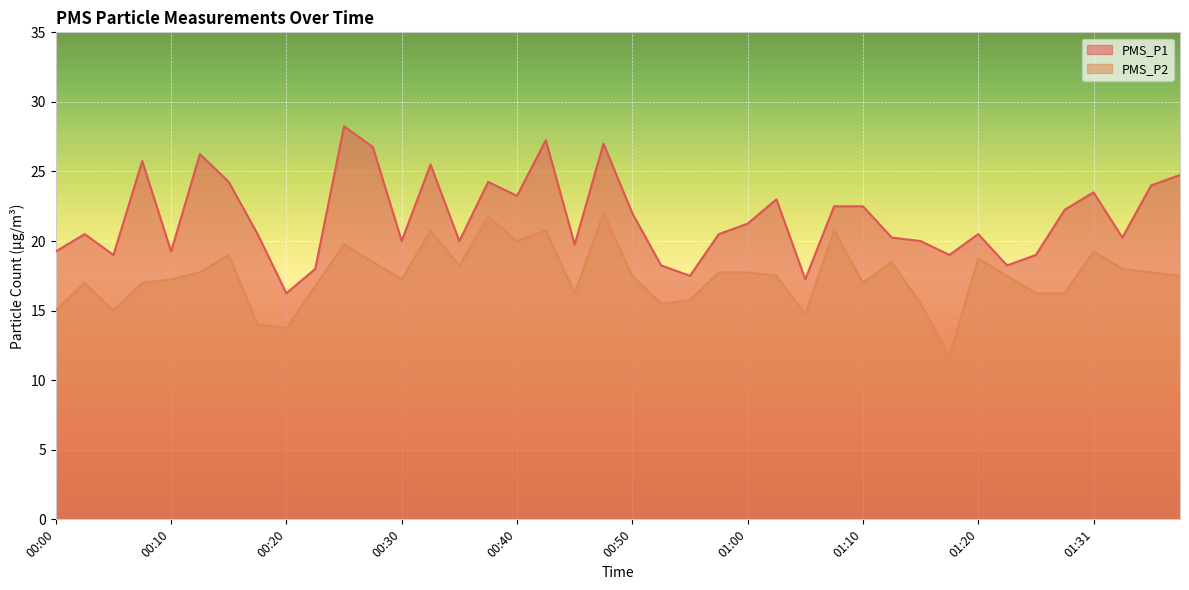

Which series has the largest total across all categories?

PMS_P1